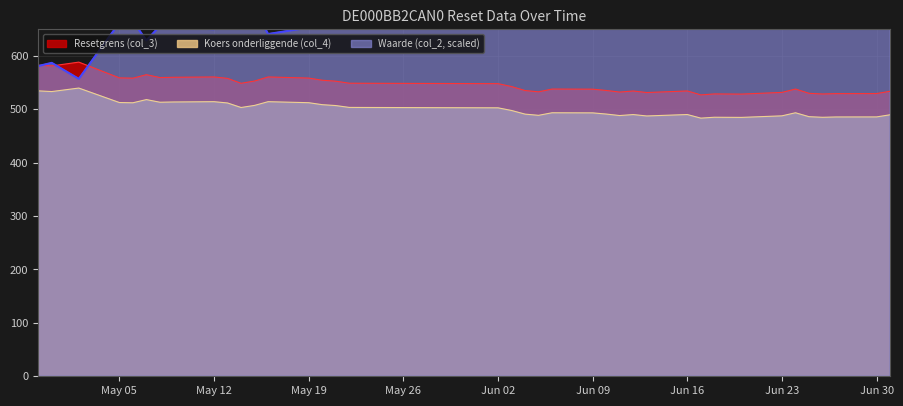

What is the maximum value for Resetgrens (col_3)?

588.4